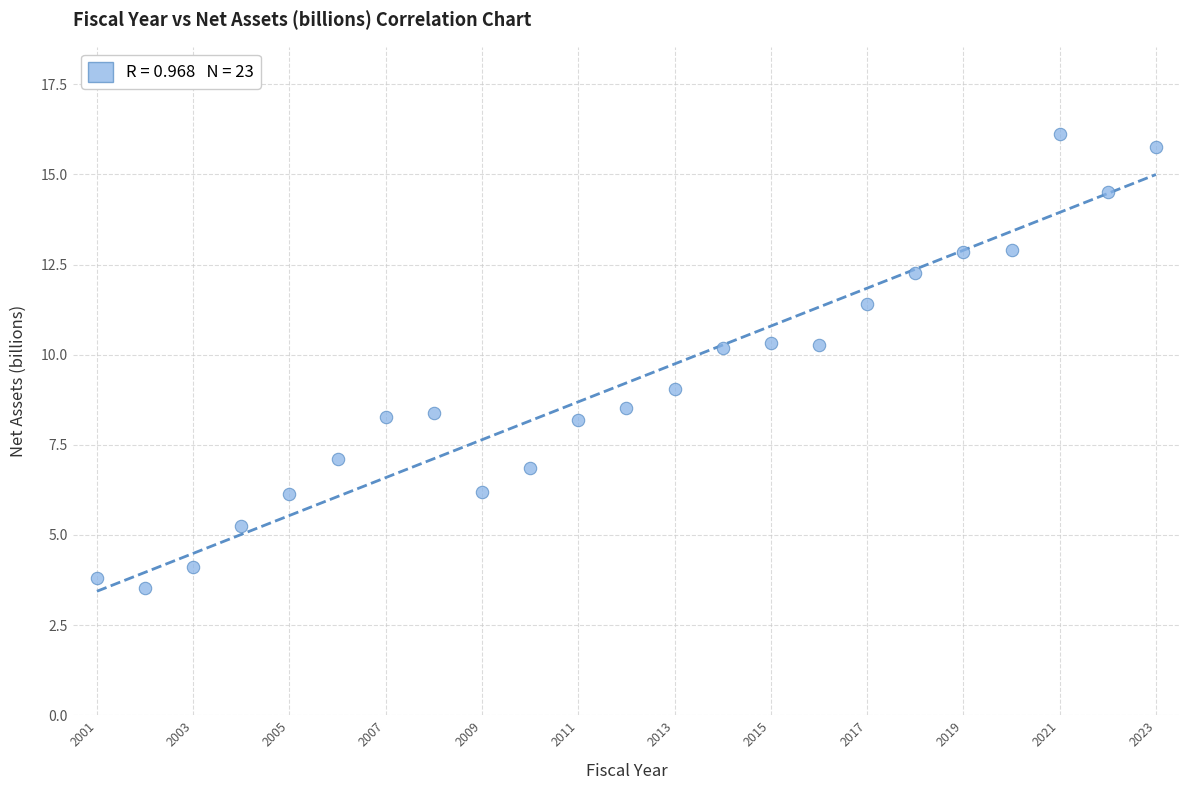

What is the range of X values (max minus min)?

22.0